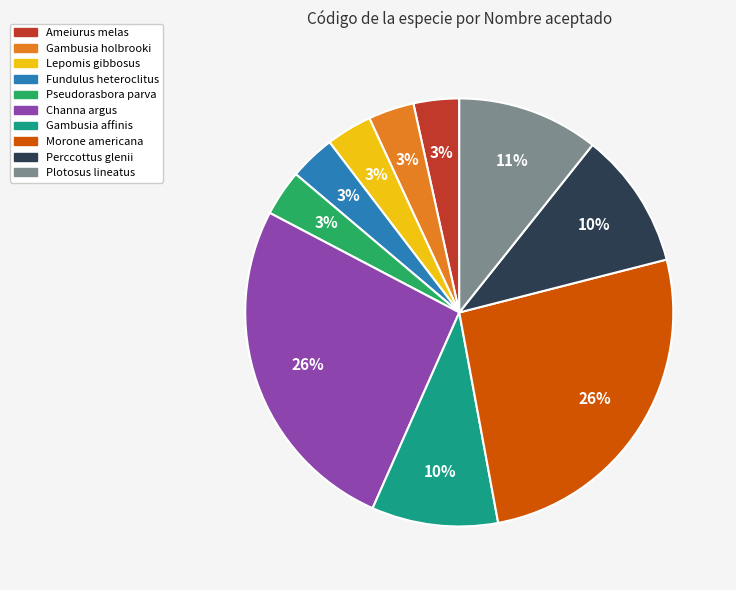

How many slices are in this pie chart?

10